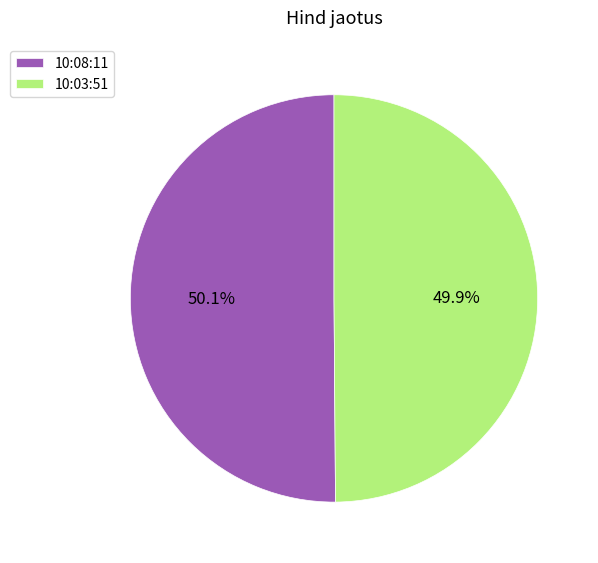

Approximately how many times larger is the value at 10:03:51 compared to 10:08:11?

1.0